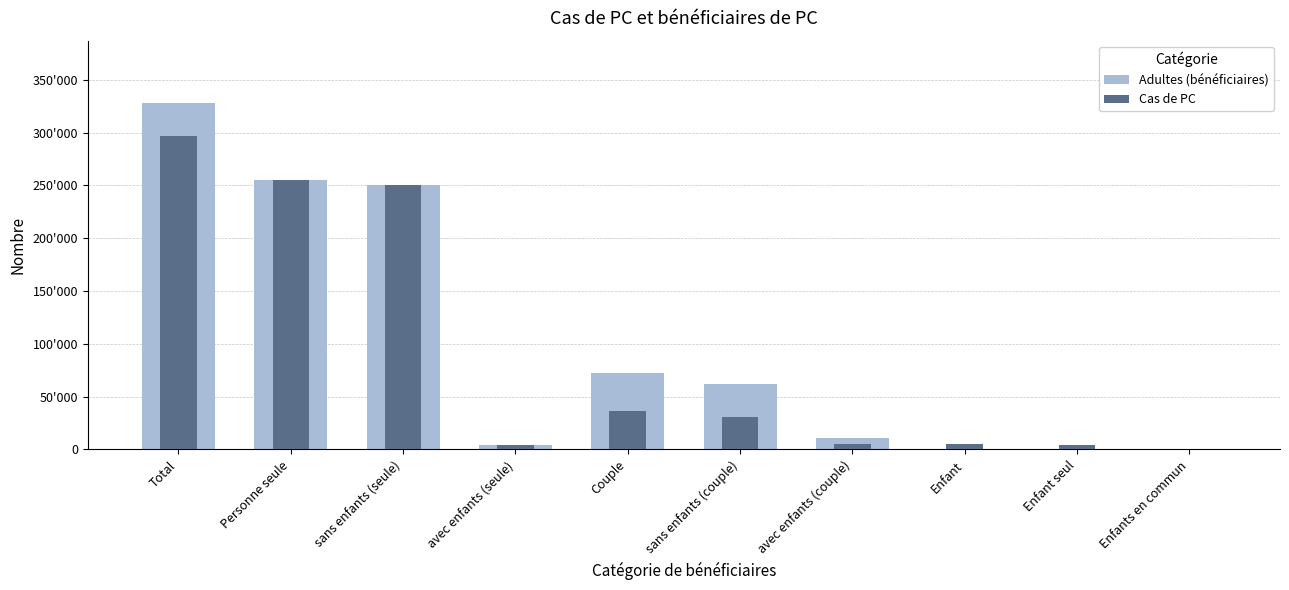

Reading left to right, what are all the values shown in this chart?

Adultes (bénéficiaires): 328098	255290	250886	4404	72808	62168	10640	0	0	0
Cas de PC: 296846	255290	250886	4404	36404	31084	5320	5152	4627	525